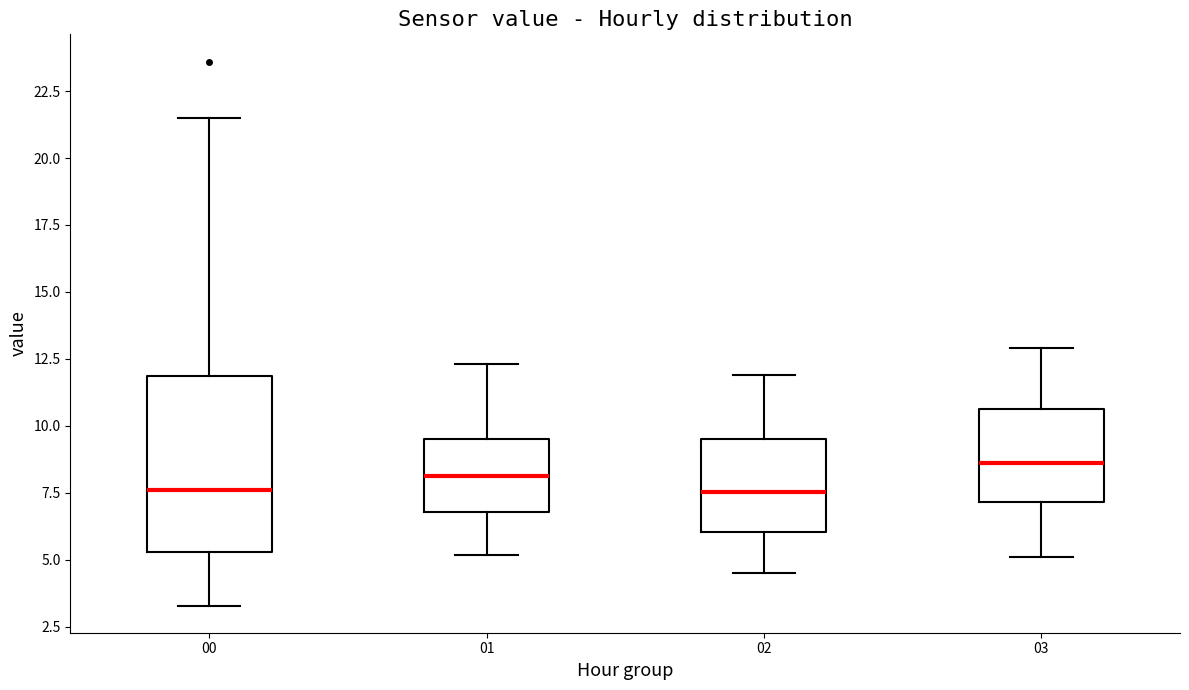

Where does the lower whisker of the box at x = 02 end on the y-axis? The values are not printed on the chart, so give them approximately, as read against the axis.

4.5